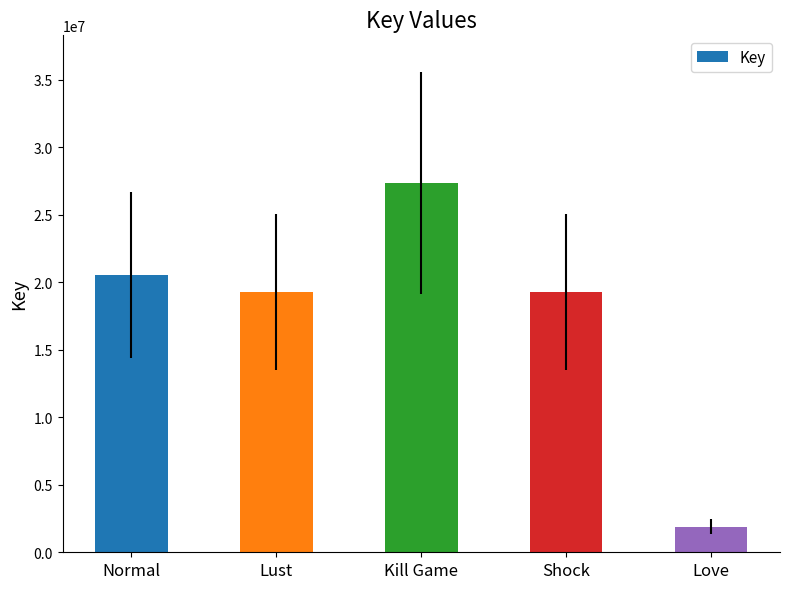

At which category does the chart reach its minimum across all series?

Love